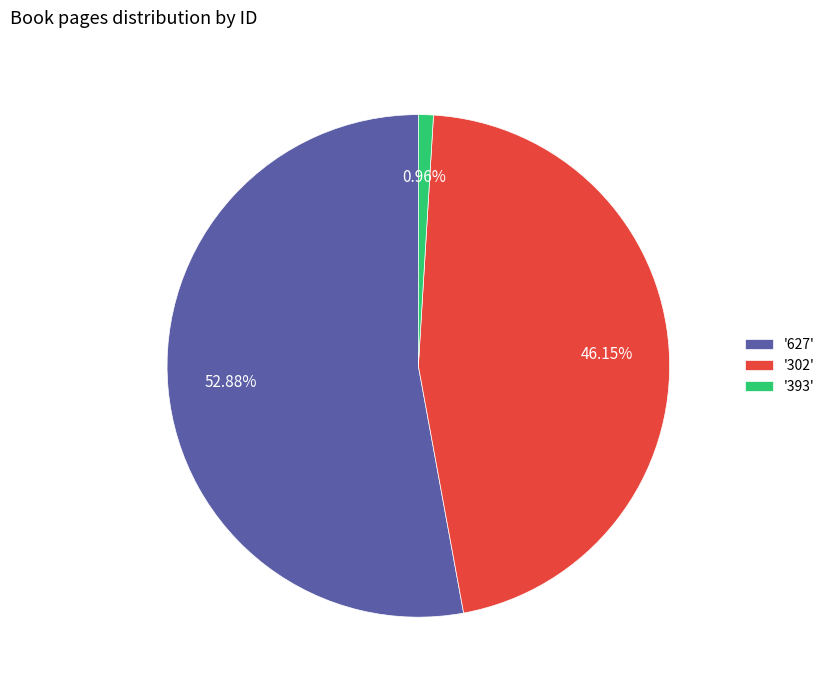

How many segments does this pie chart have?

3